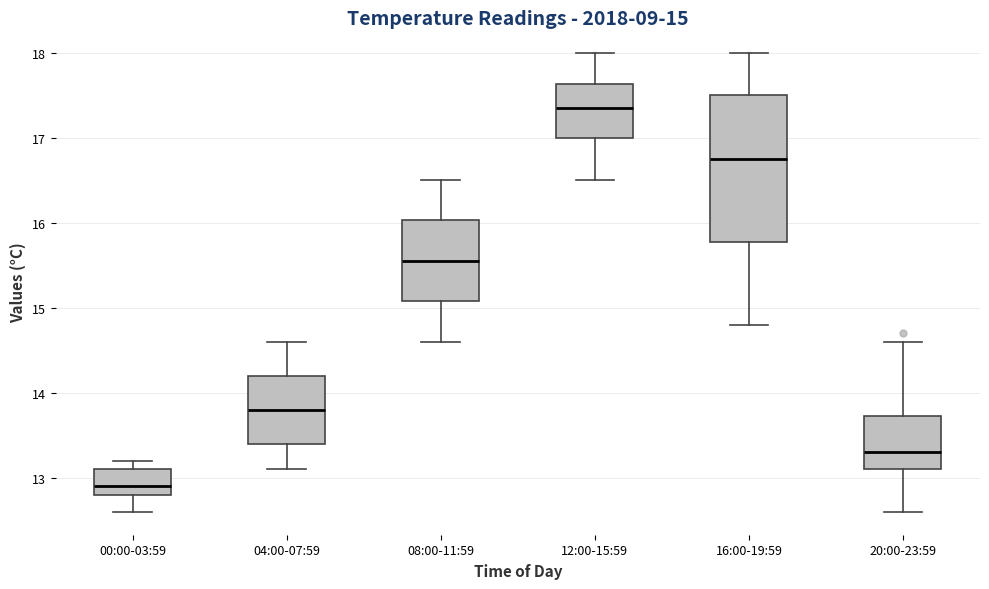

Which box's median line is the highest?

12:00-15:59